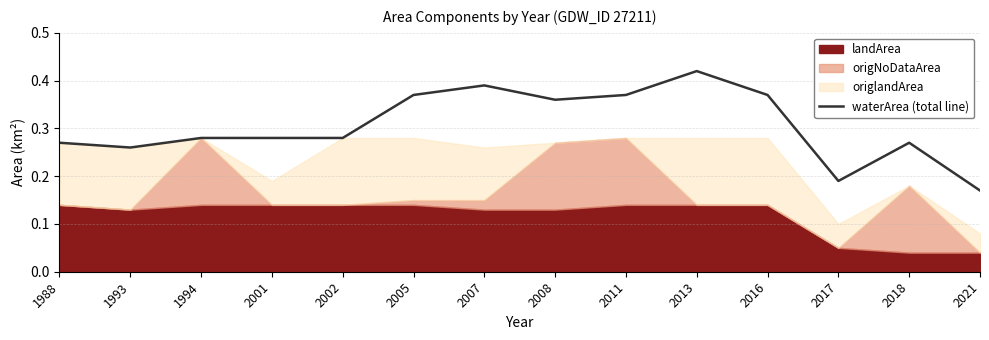

What is the maximum value shown in the chart?

0.4